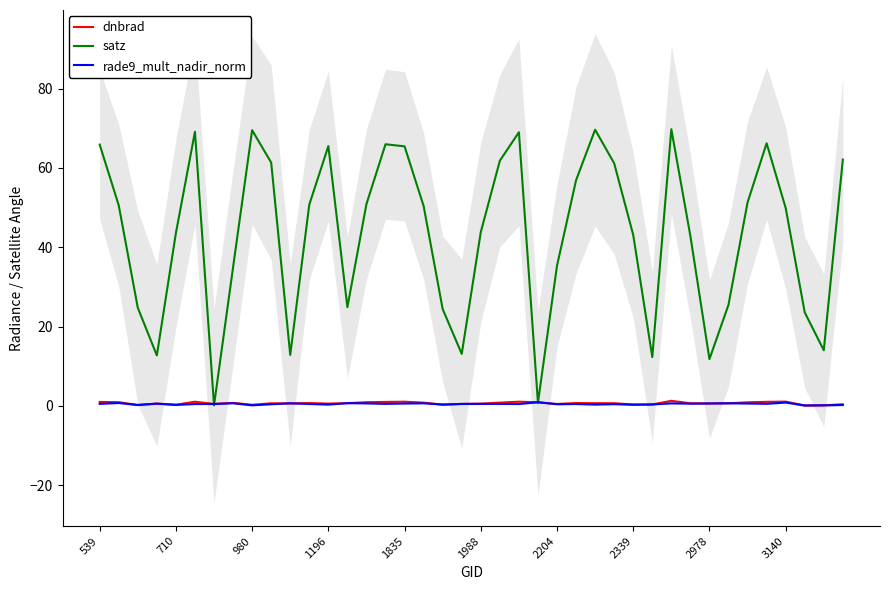

What is the maximum value for dnbrad?

1.3